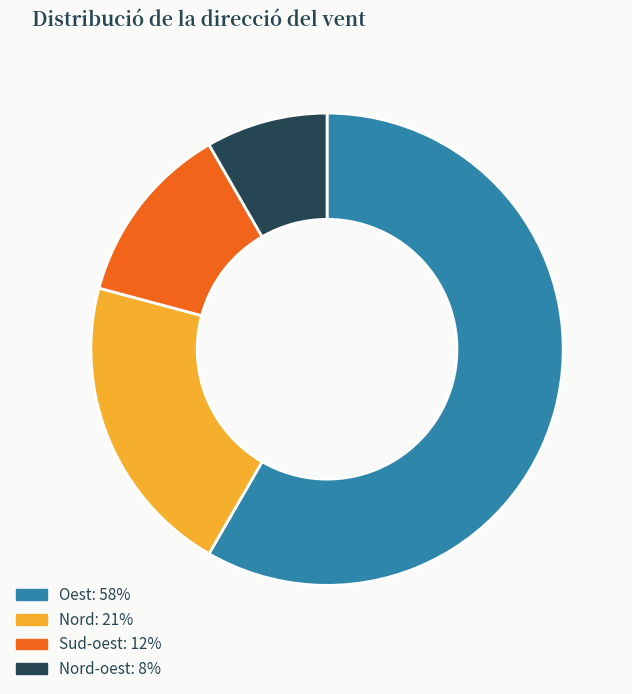

Does any single category account for the majority?

Yes